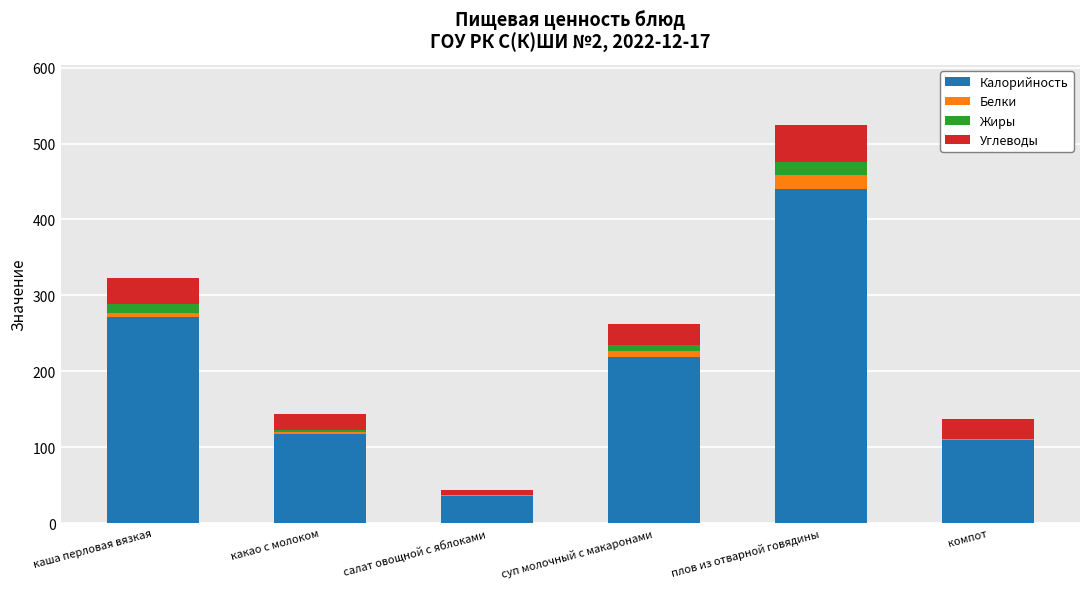

Reading left to right, what are the values for Калорийность?

каша перловая вязкая=271.0	какао с молоком=118.0	салат овощной с яблоками=36.0	суп молочный с макаронами=219.0	плов из отварной говядины=440.0	компот=110.0